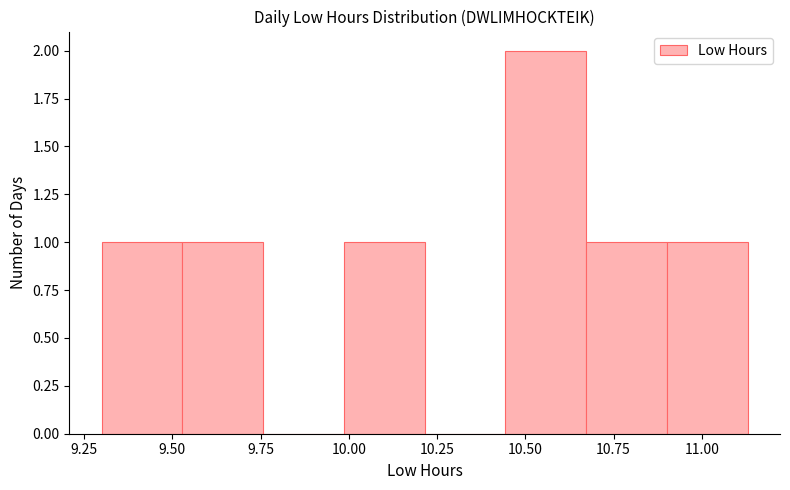

Reading left to right, list every bar in this chart as the range it spans on the x-axis followed by its height. Neither the bar edges nor the heights are printed on the chart, so give them approximately, as read against the axes.

9.30 to 9.55: 1
9.55 to 9.75: 1
9.75 to 10.00: 0
10.00 to 10.20: 1
10.20 to 10.45: 0
10.45 to 10.65: 2
10.65 to 10.90: 1
10.90 to 11.15: 1